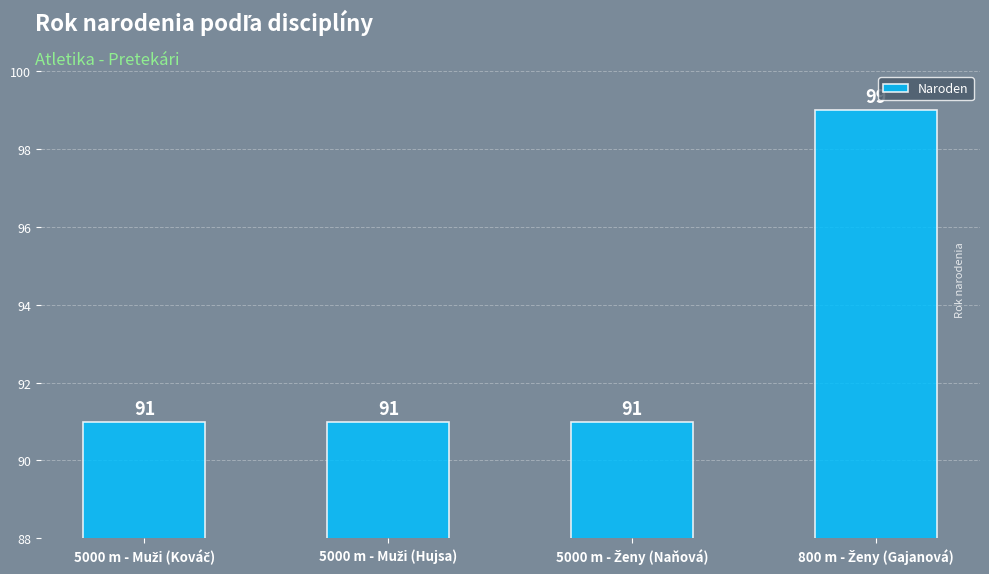

What is the average value?

93